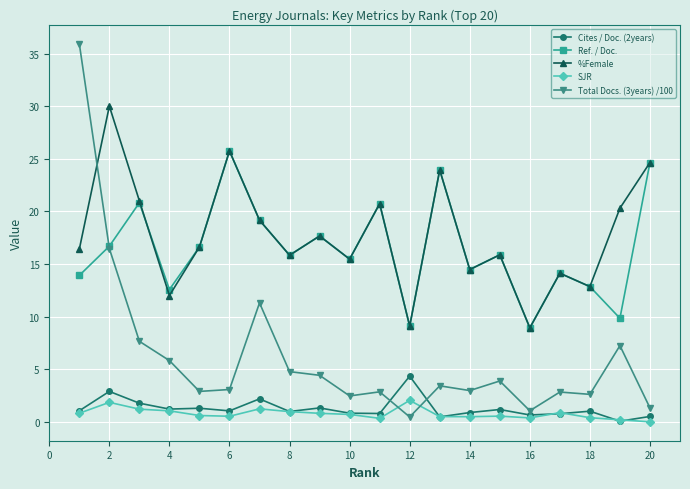

What is the sum of all SJR values?

15.5